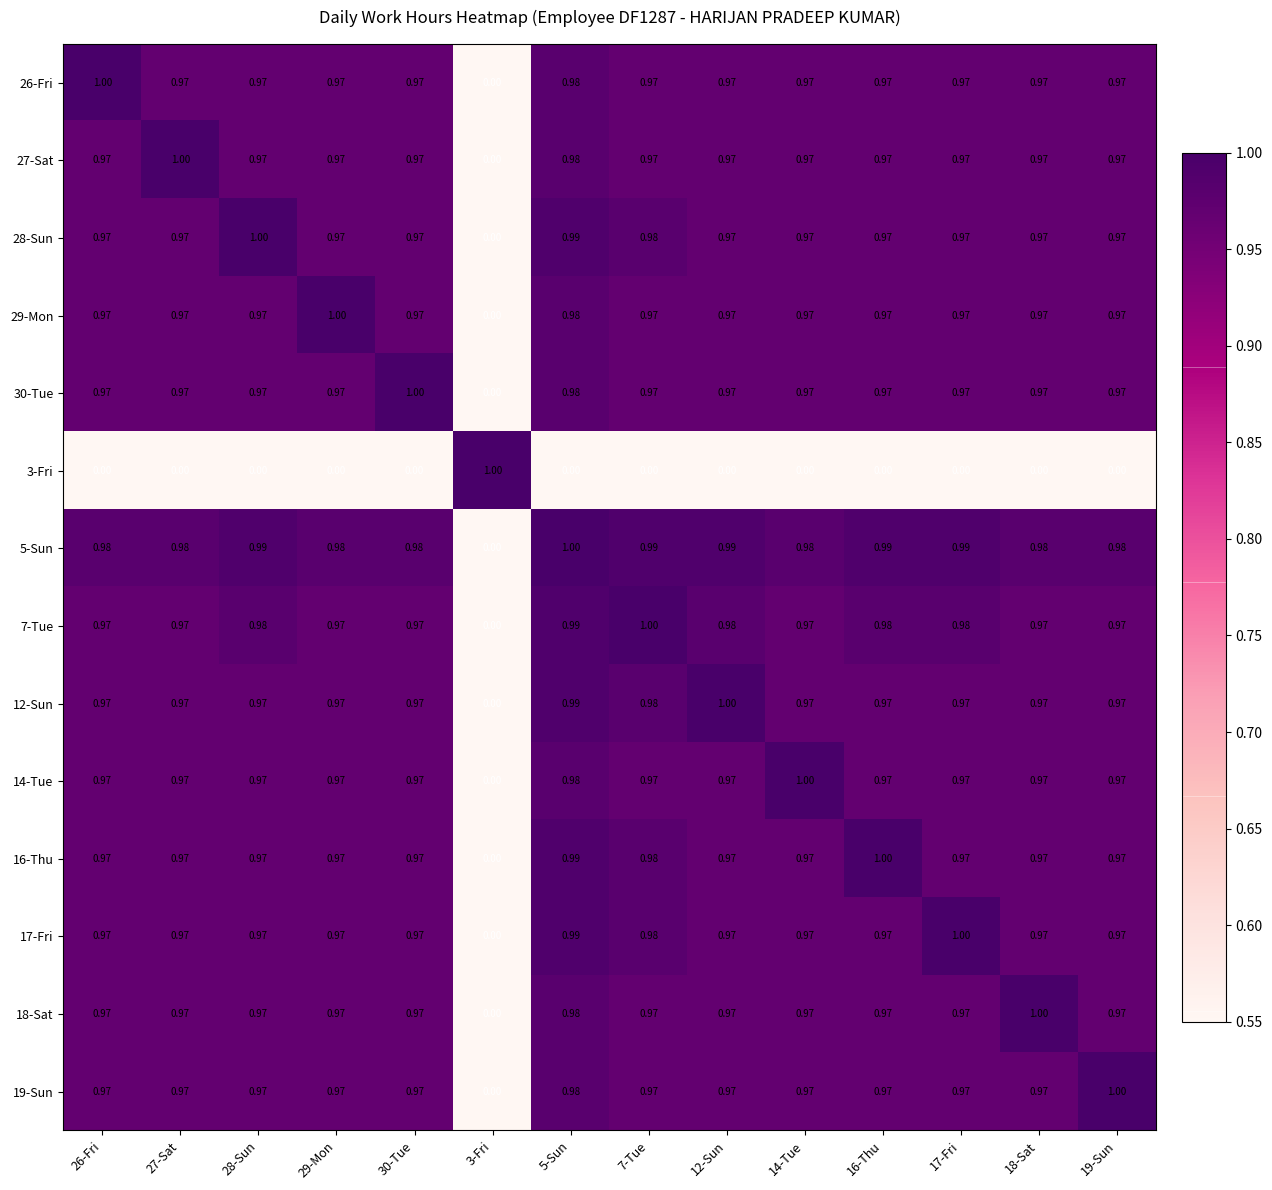

How many categories are shown in the chart?

14